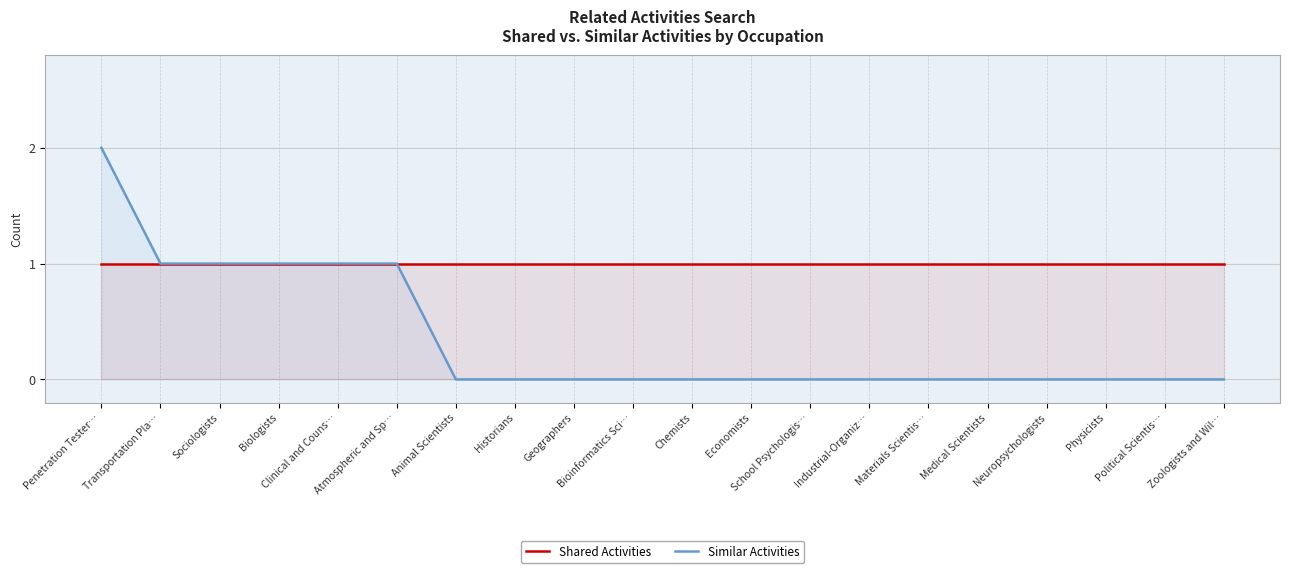

What is the total value across all series at Biologists?

2